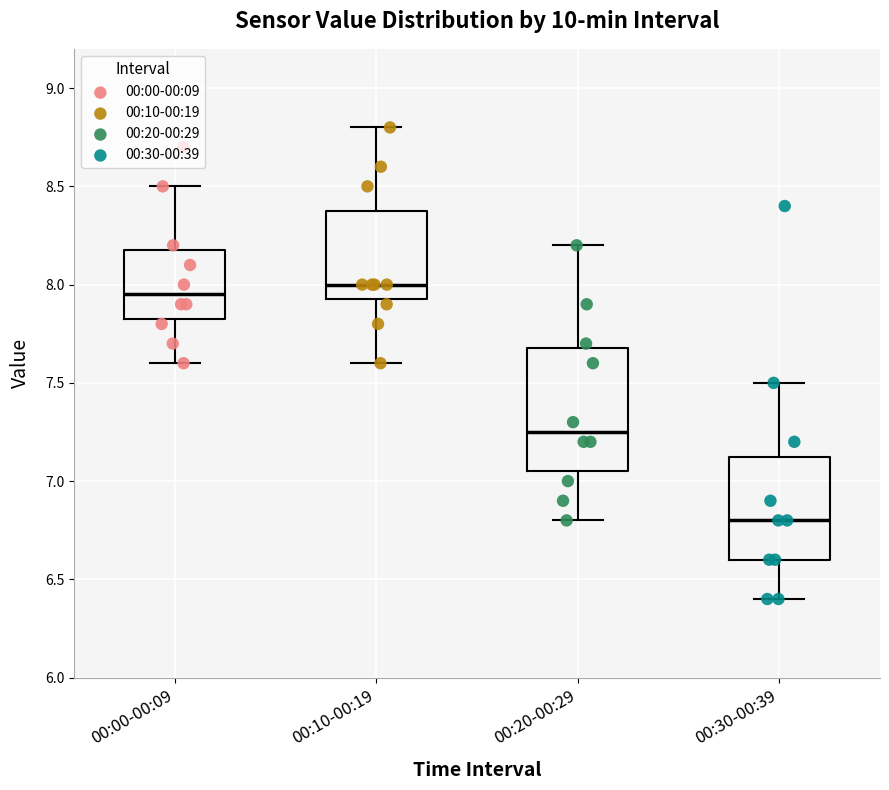

Reading left to right, read every box against the y-axis: the position of its median line, the range the box covers, and the ends of its whiskers. The values are not printed on the chart, so give them approximately, as read against the axis.

00:00-00:09: median 7.95, box 7.85 to 8.20, whiskers 7.60 to 8.50
00:10-00:19: median 8.00, box 7.95 to 8.40, whiskers 7.60 to 8.80
00:20-00:29: median 7.25, box 7.05 to 7.70, whiskers 6.80 to 8.20
00:30-00:39: median 6.80, box 6.60 to 7.15, whiskers 6.40 to 7.50